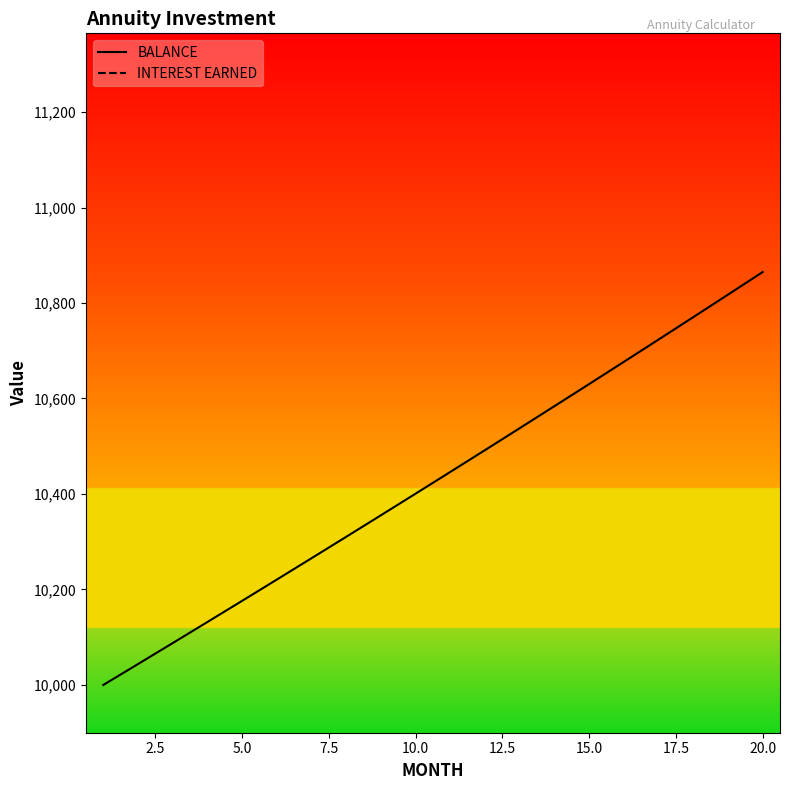

Which series has the largest total across all categories?

BALANCE